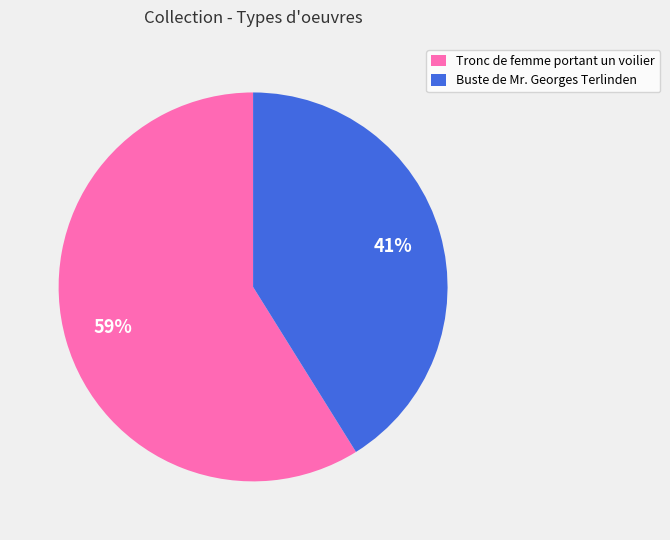

Which slice is the largest?

Tronc de femme portant un voilier